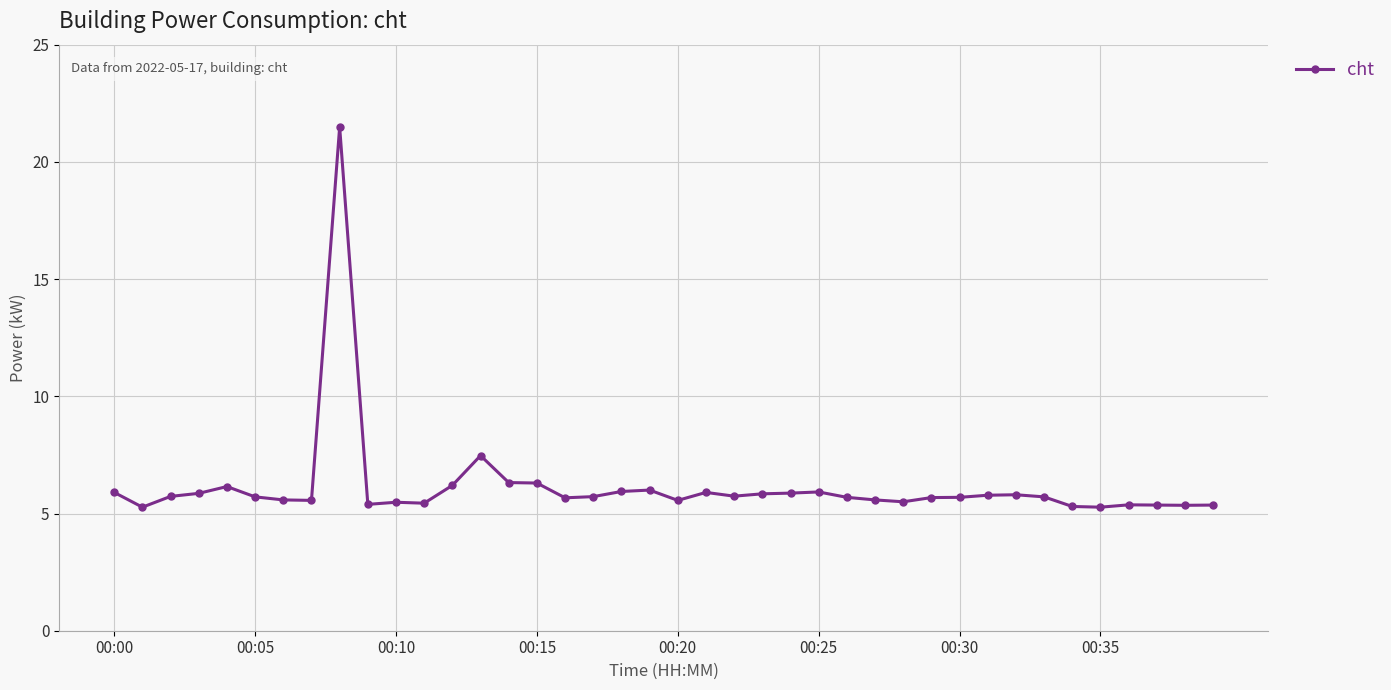

What is the greatest value displayed?

21.5